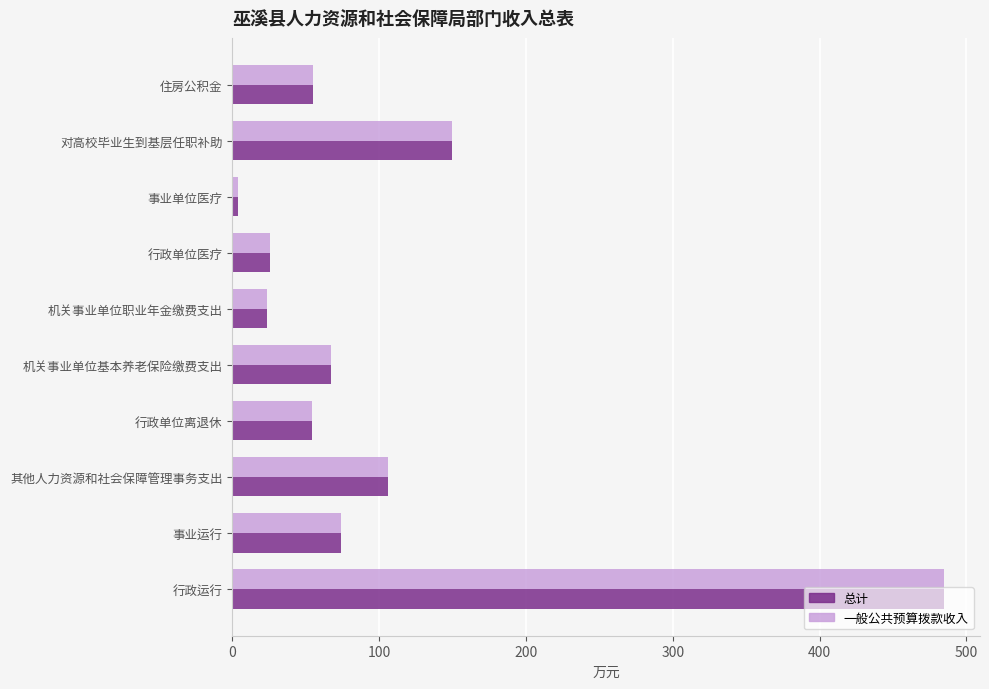

What is the sum of all 总计 values?

1045.3